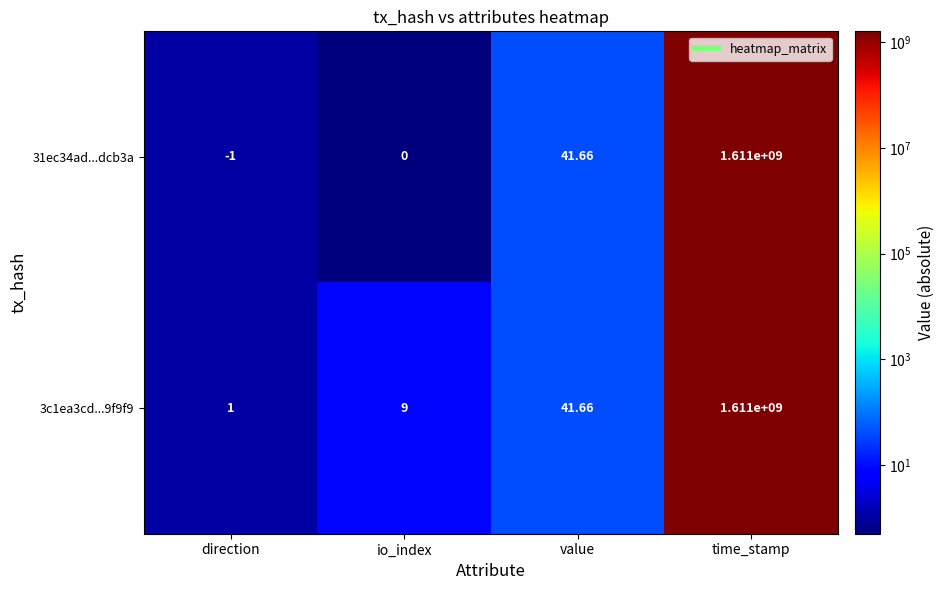

Rank the categories by 31ec34ad...dcb3a value from lowest to highest.

direction, io_index, value, time_stamp